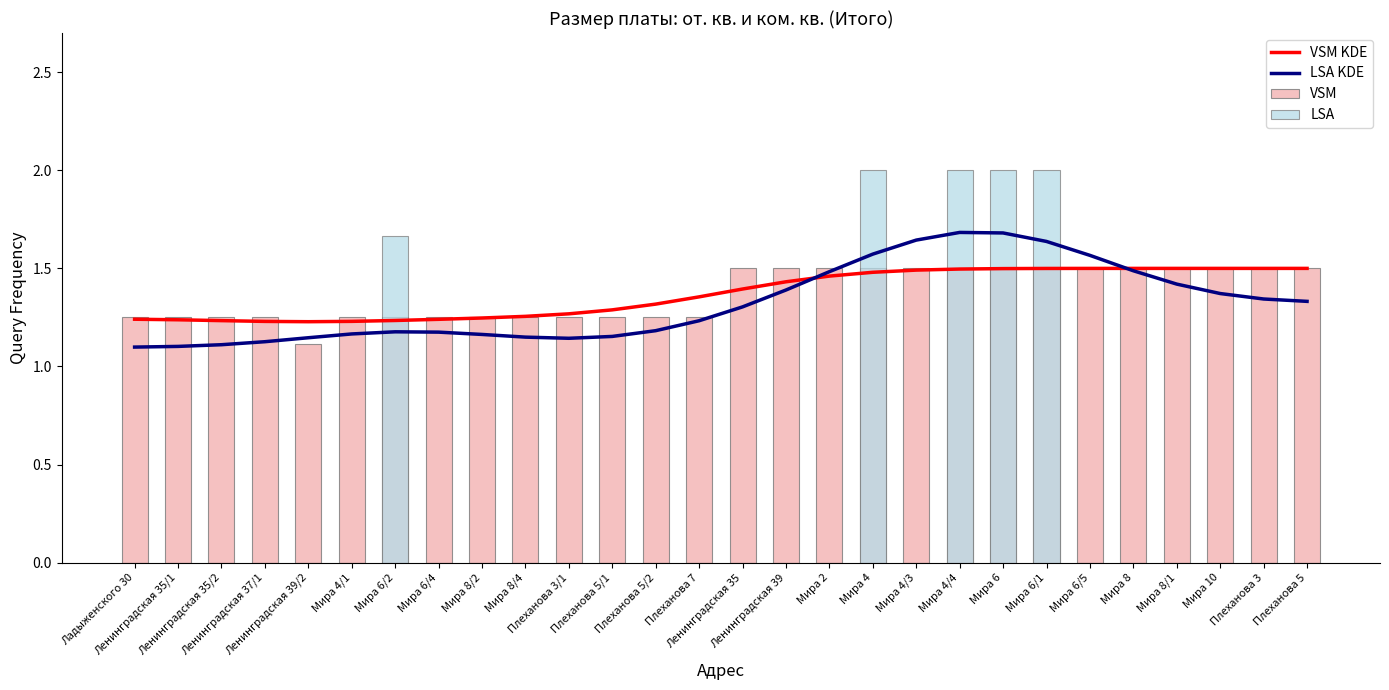

What is the difference between the maximum and minimum values in the LSA KDE series?

0.6